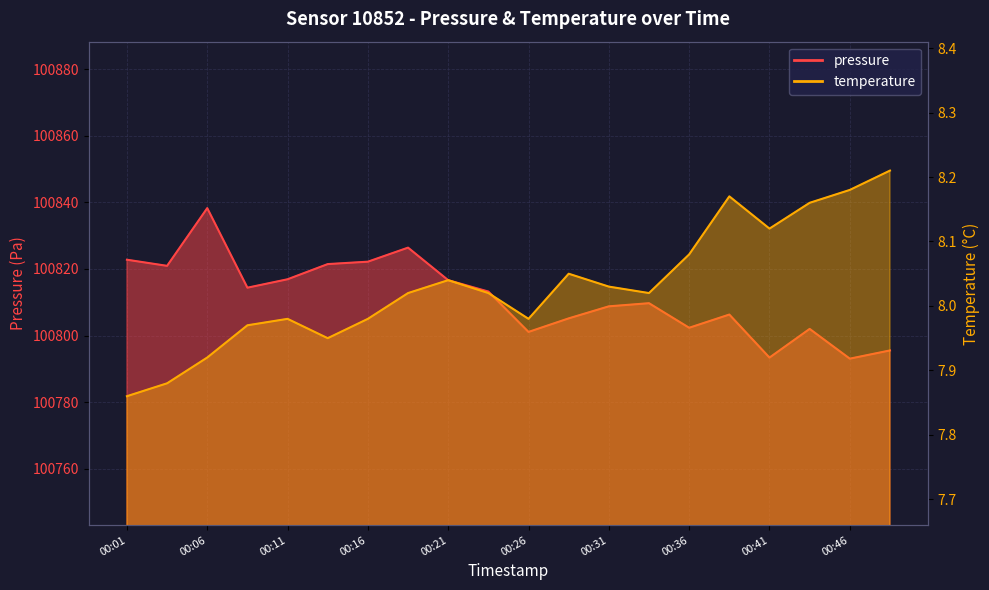

How many interior local valleys does the temperature series have?

4